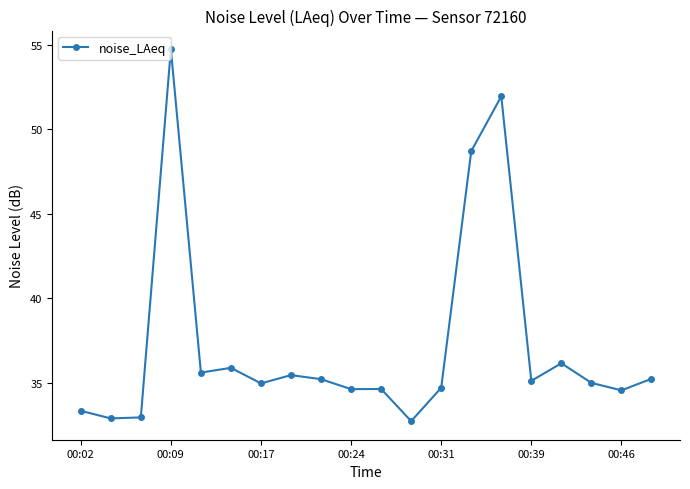

What is the average value?

37.2